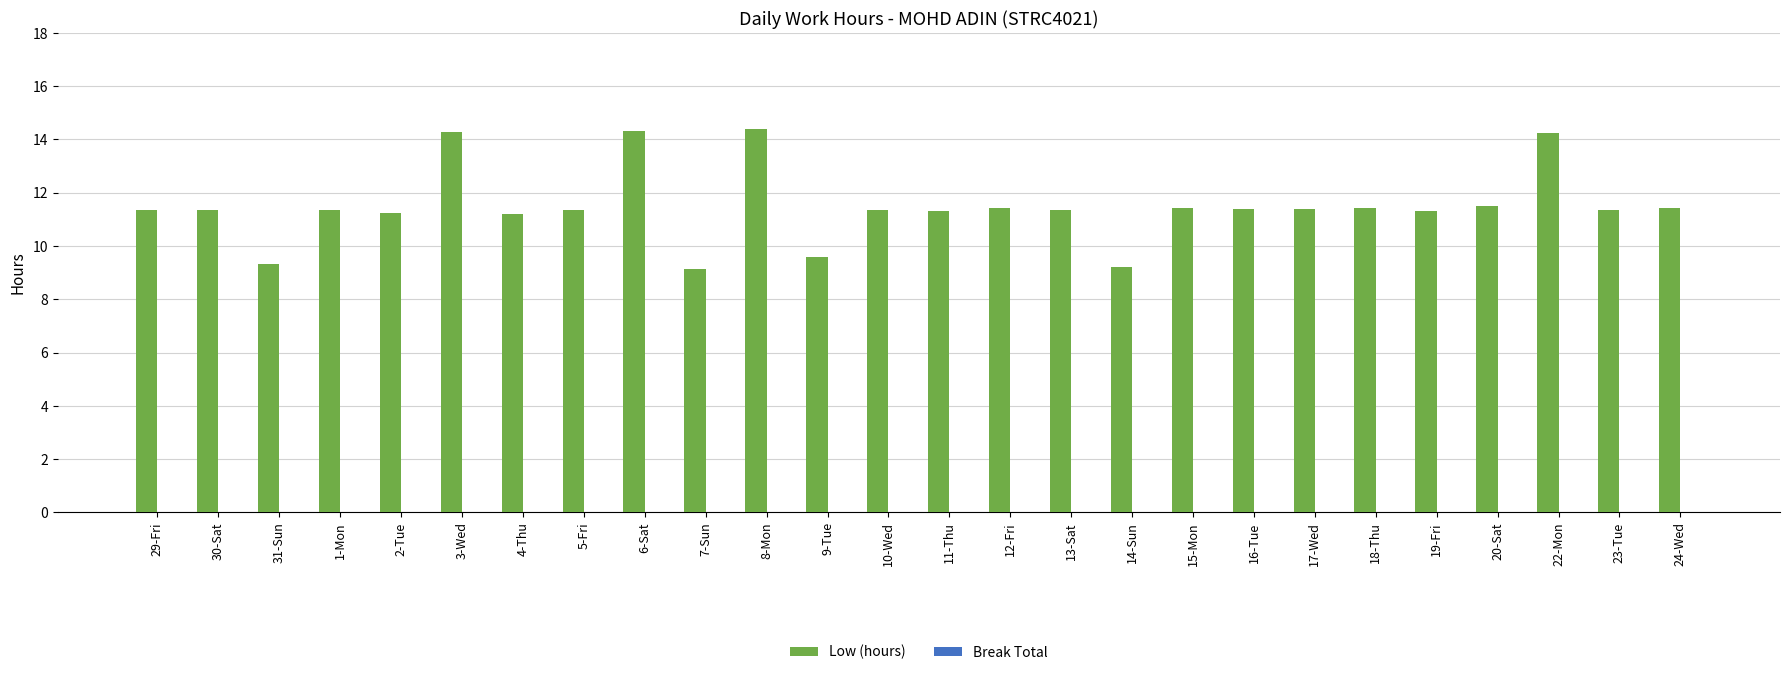

What is the minimum value shown in the chart?

9.1